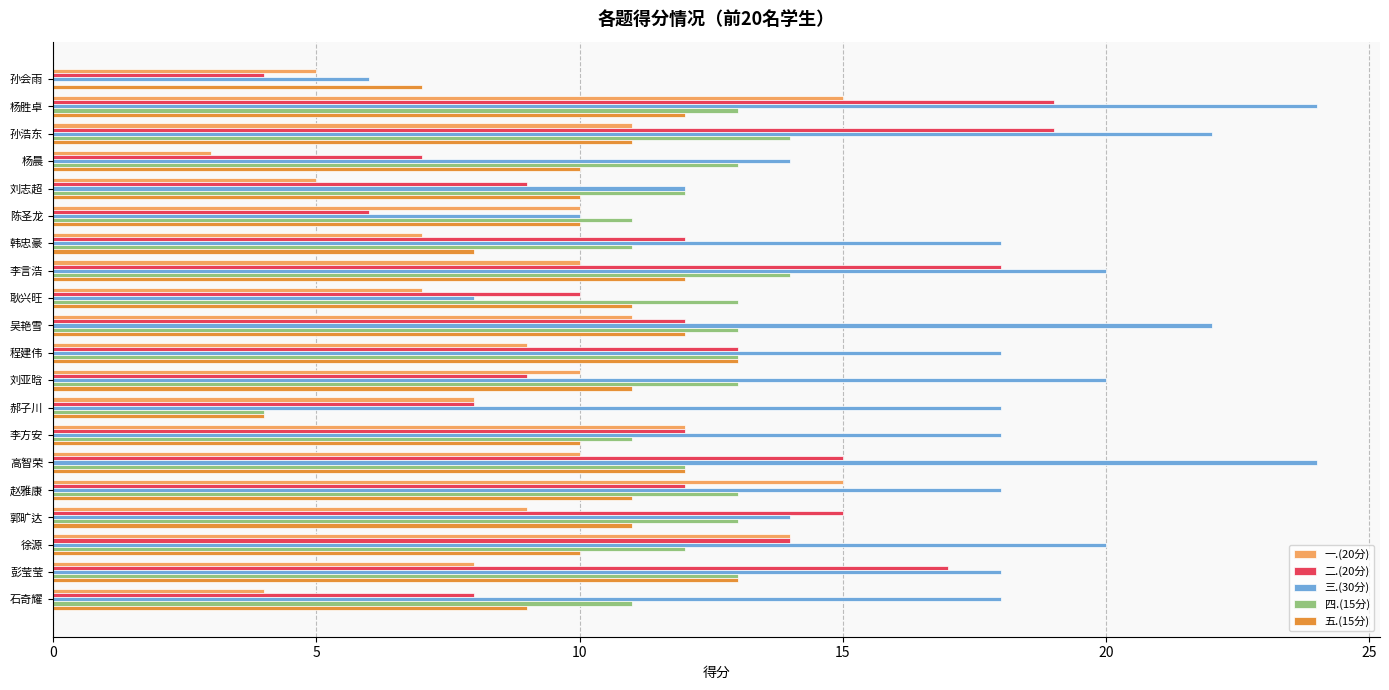

How many series are shown in this chart?

5